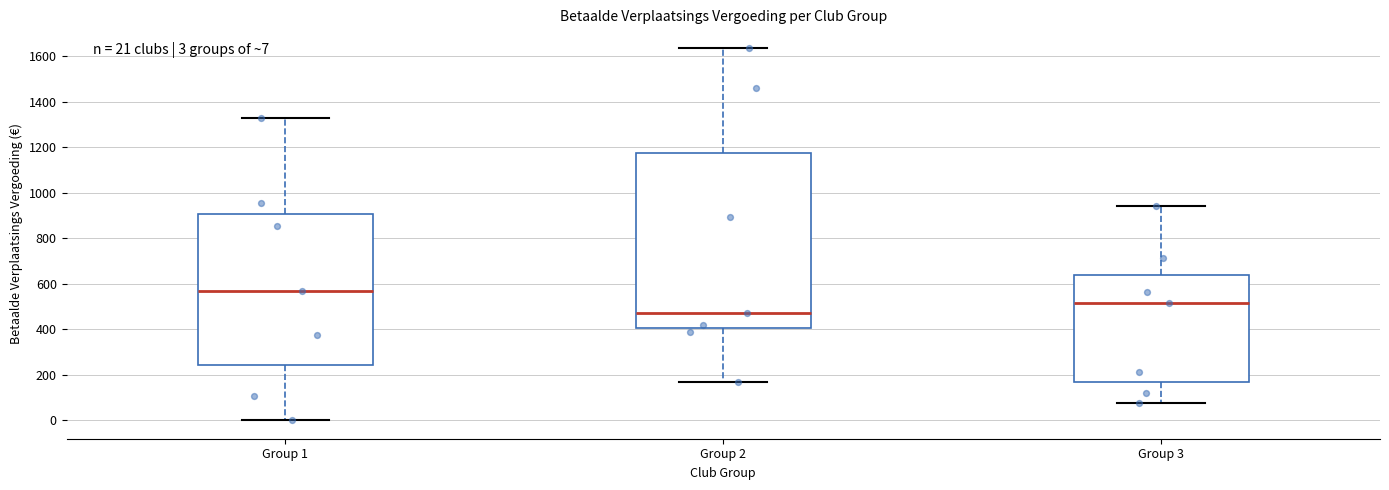

Comparing the boxes themselves (not the whiskers), which one is the tallest?

Group 2